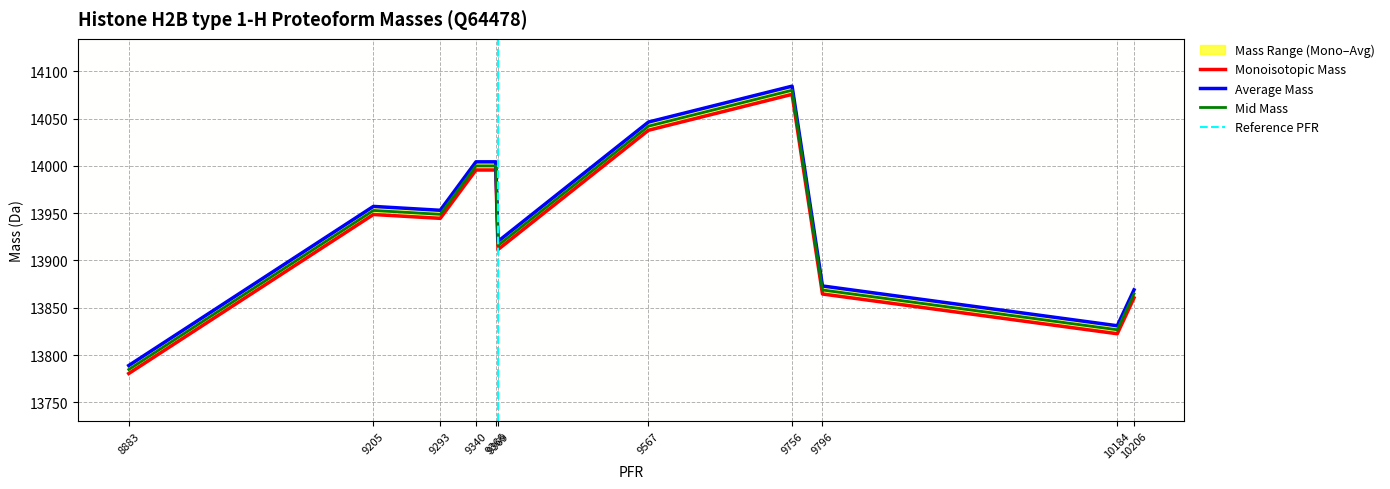

Is the value of Average Mass at 9567 greater than the value of Monoisotopic Mass at 10184?

Yes